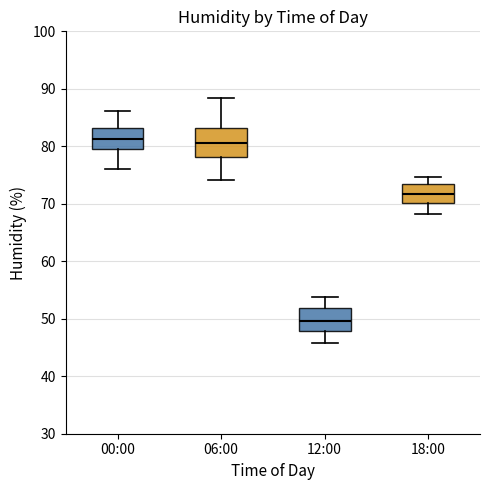

Comparing the boxes themselves (not the whiskers), which one is the tallest?

06:00